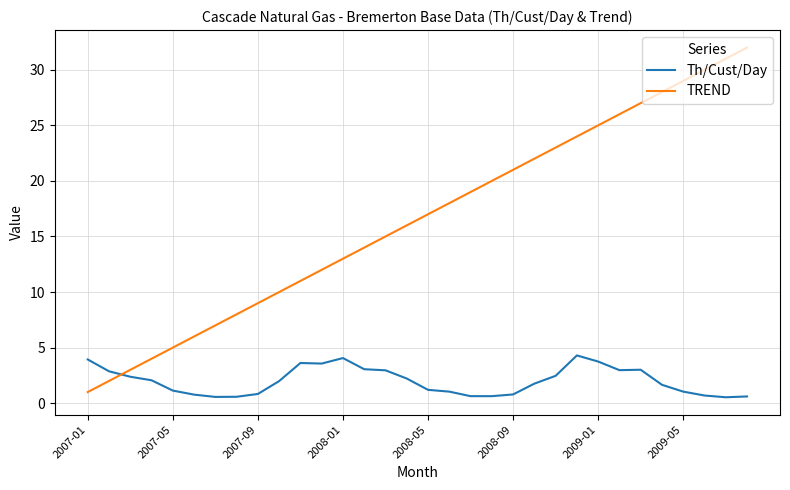

How many times do TREND and Th/Cust/Day cross each other?

1